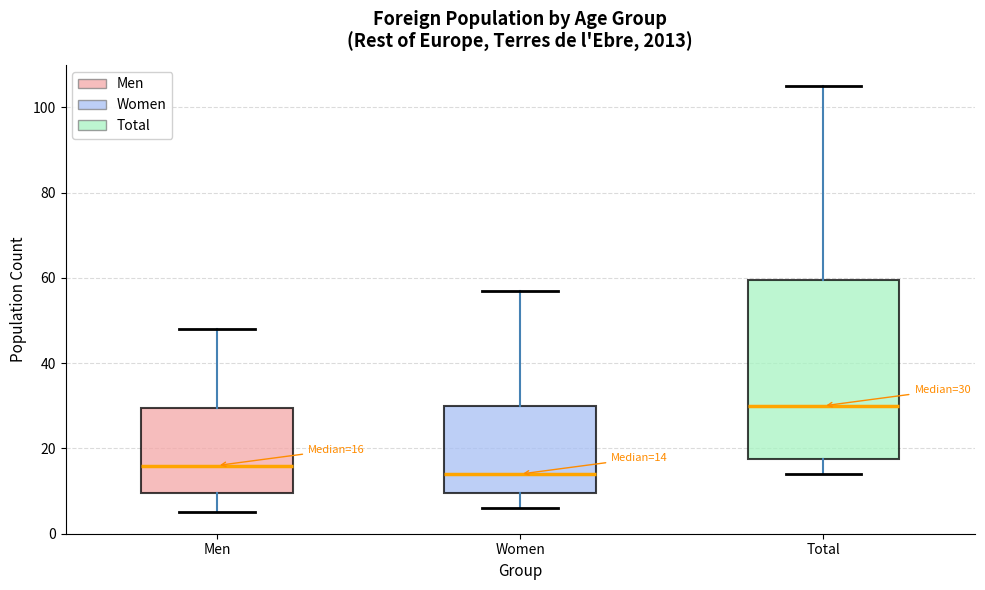

Which box has the highest median line?

Total